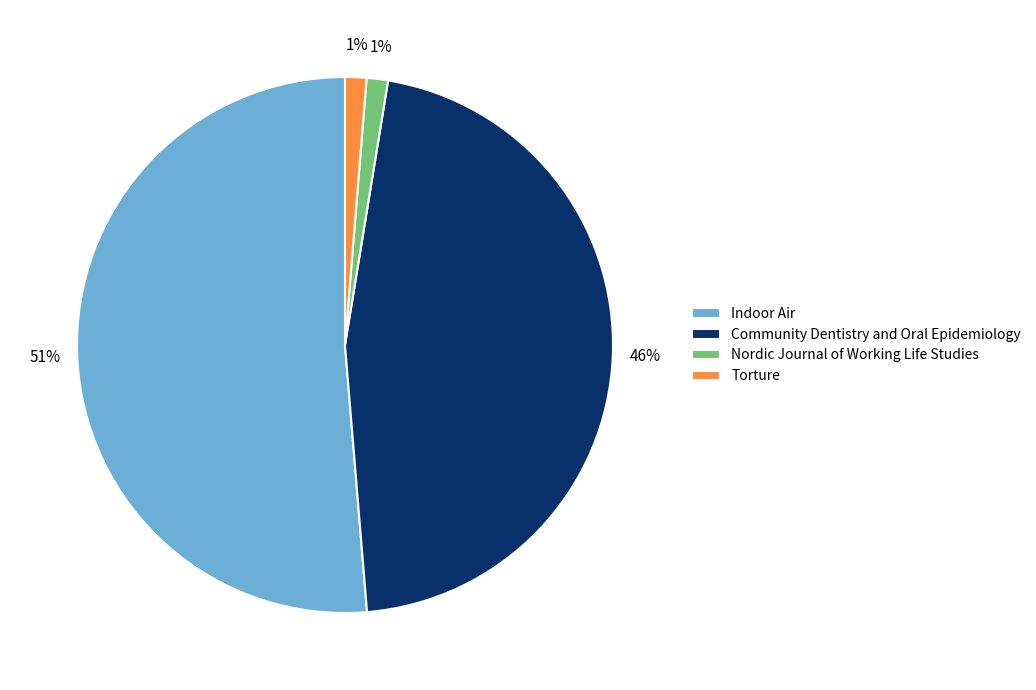

What is the largest slice in the pie chart?

Indoor Air